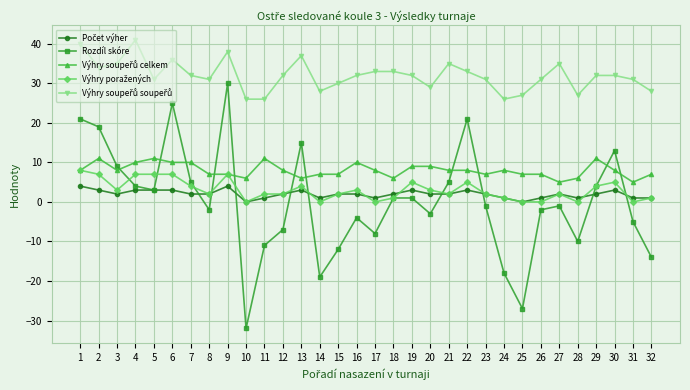

What is the greatest value displayed?

41